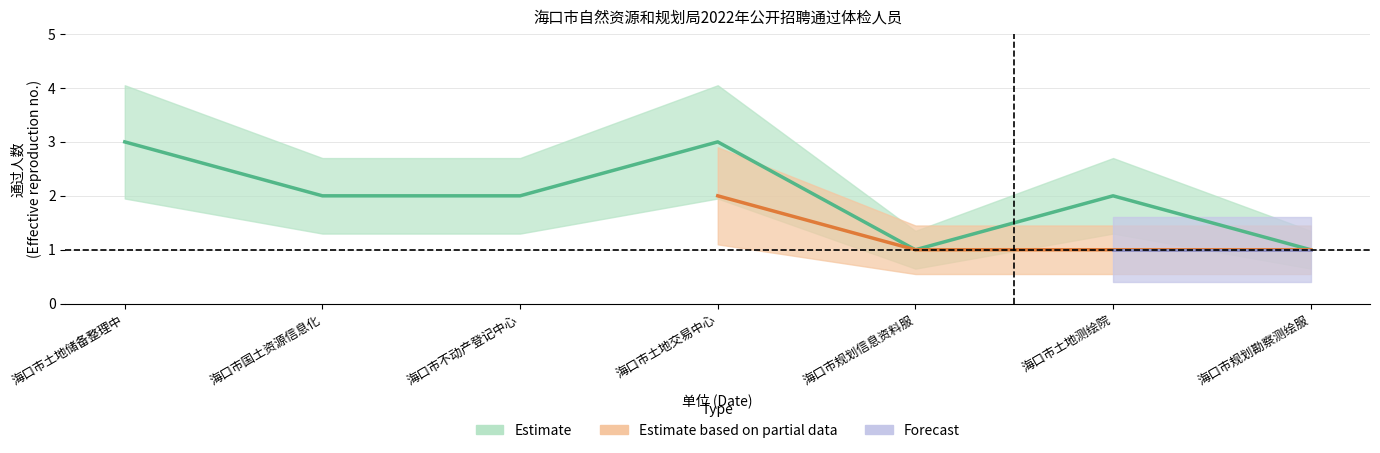

What is the value of the Estimate point at the 6th from the left?

2